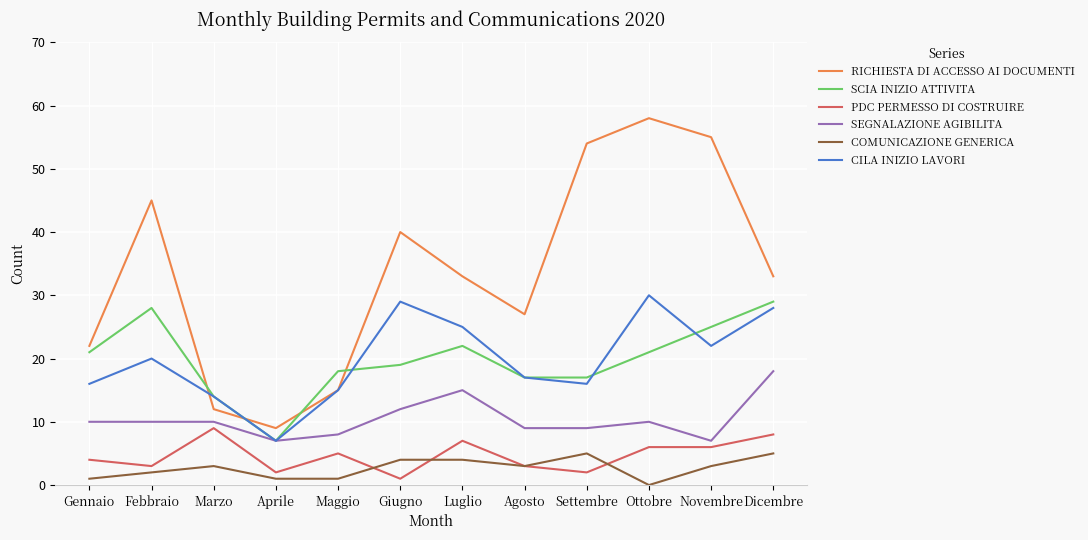

Which series has the largest total across all categories?

RICHIESTA DI ACCESSO AI DOCUMENTI